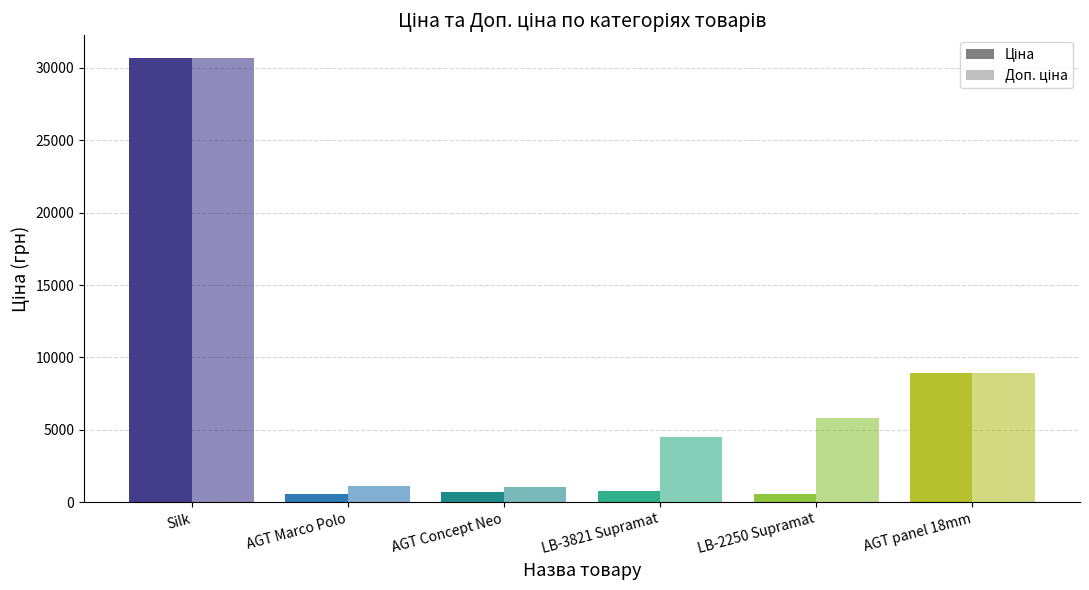

How many groups of bars are there?

6